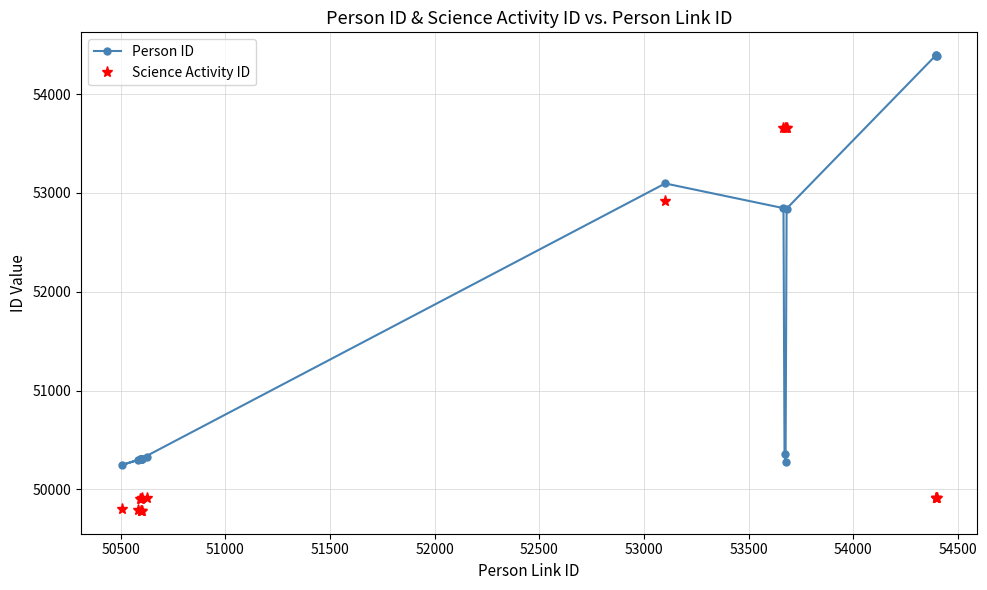

What is the minimum value shown in the chart?

49781